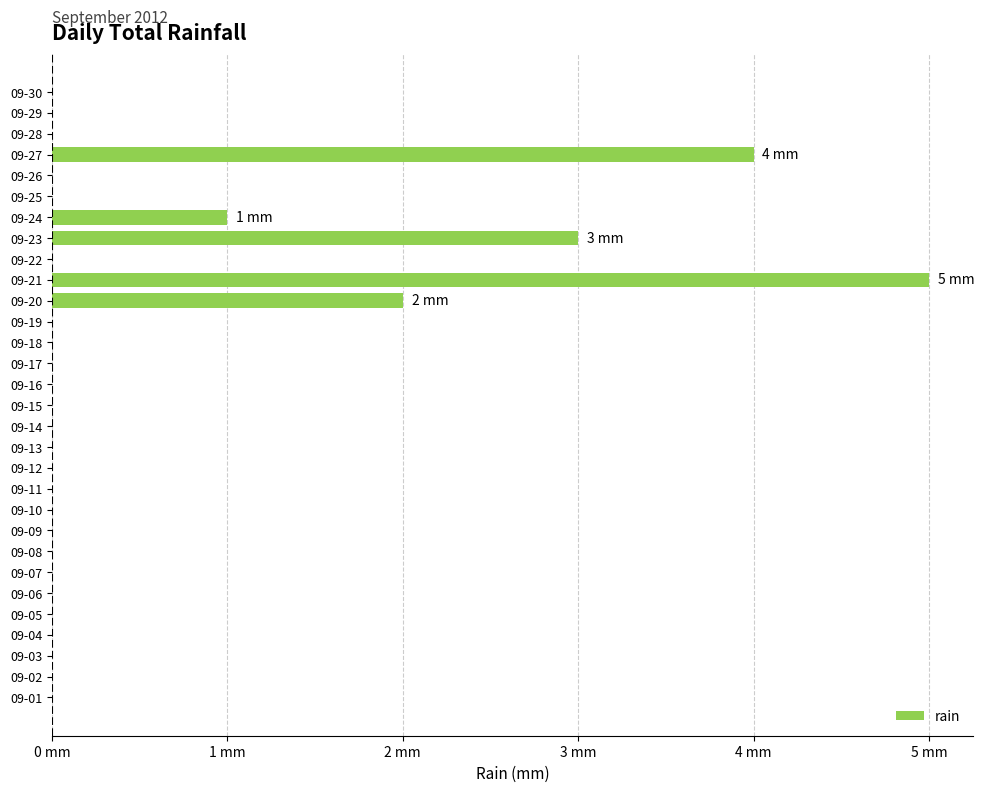

Are the bars horizontal?

Yes